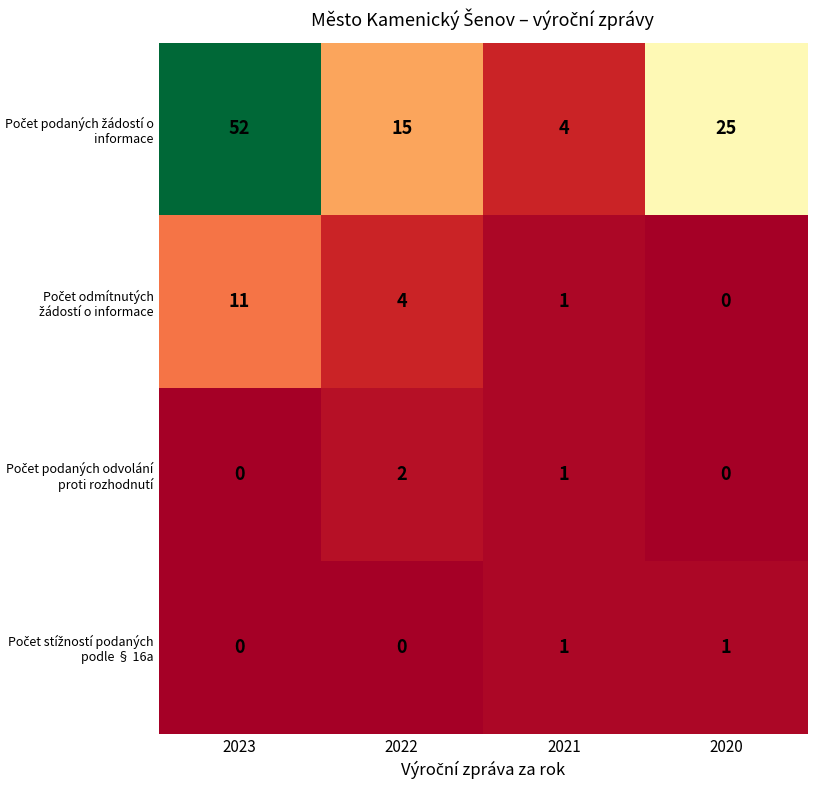

How many series are shown in this chart?

4